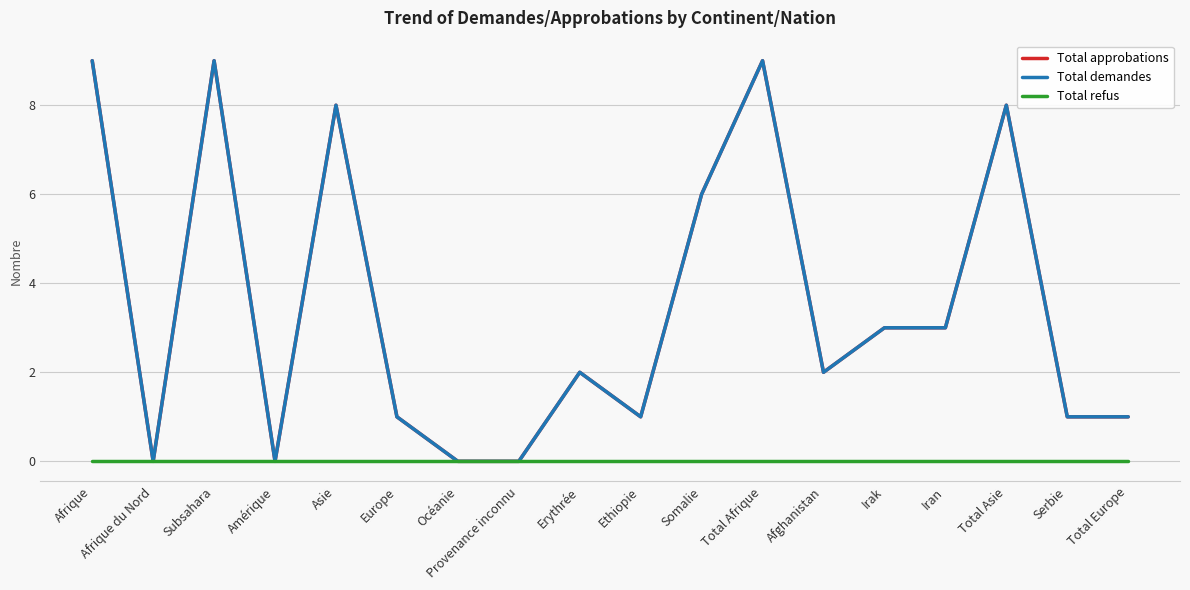

What position from the right is Total Afrique?

7